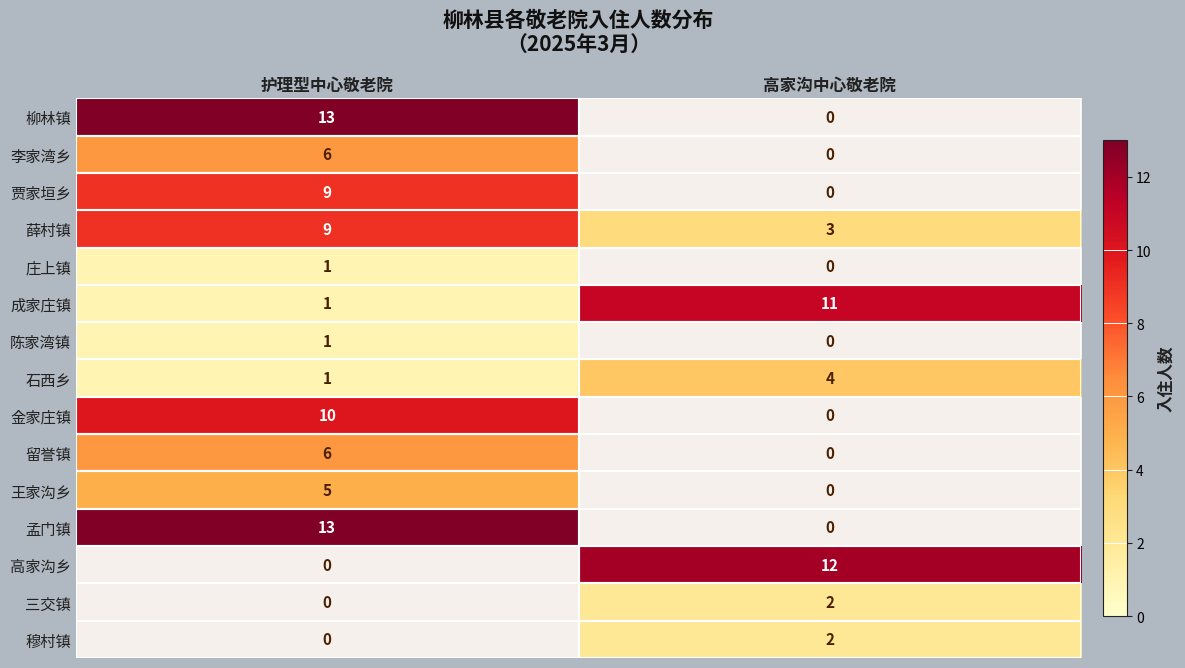

Which has a higher value, 高家沟中心敬老院 or 护理型中心敬老院?

护理型中心敬老院